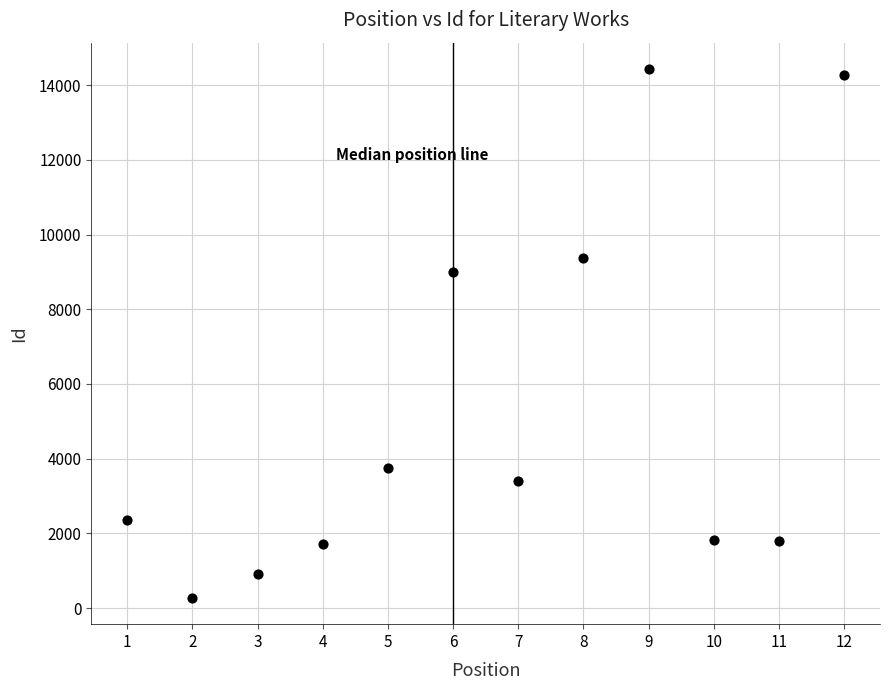

What is the range of X values (max minus min)?

11